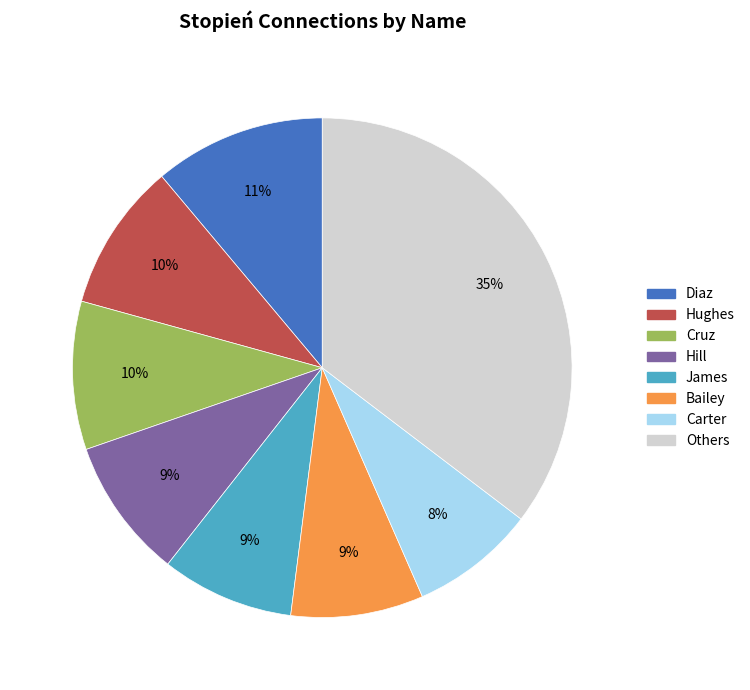

Is there a majority slice in this chart?

No